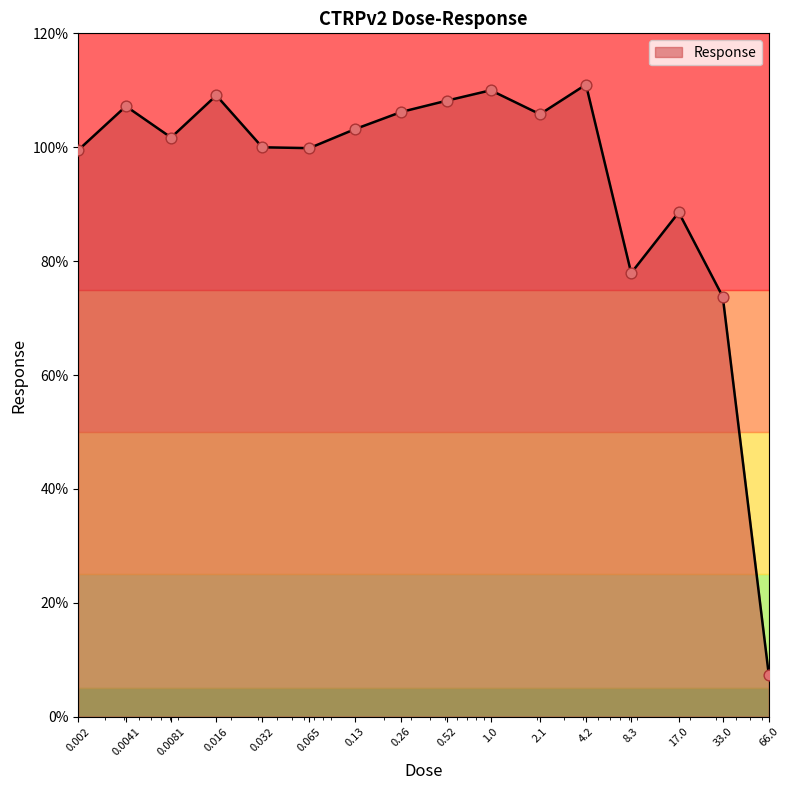

What is the smallest value displayed?

7.4